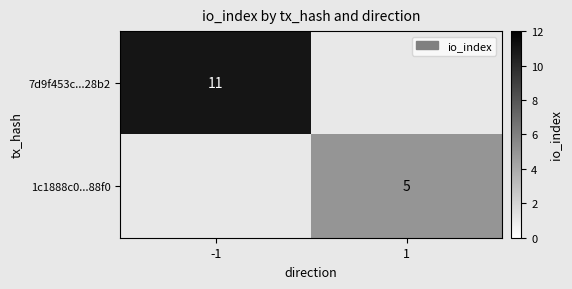

The value of 1c1888c0...88f0 at 1 is 8. True or false?

False